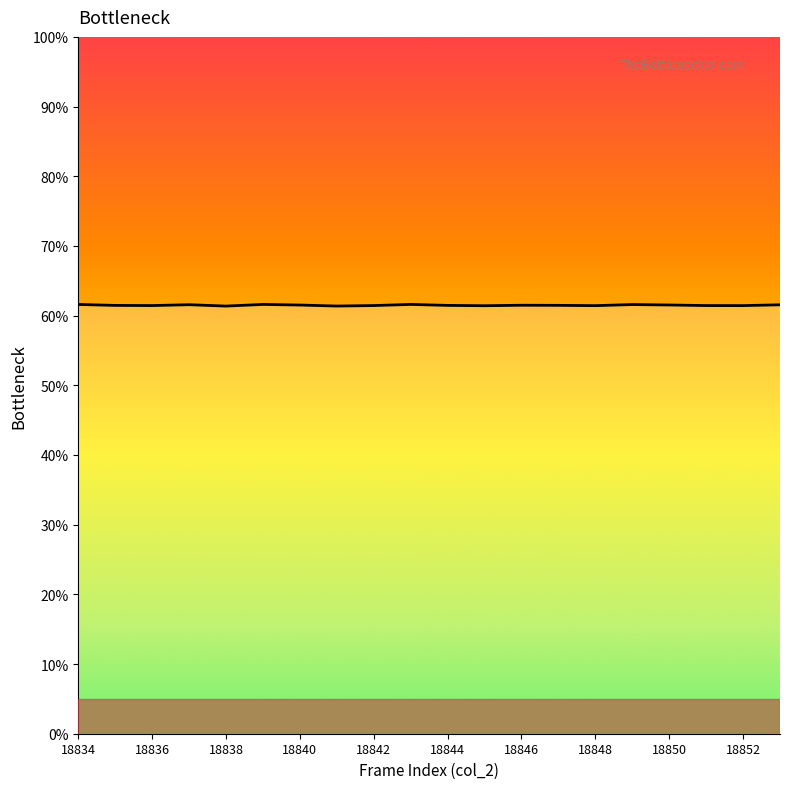

The value at 17 is 61.4. True or false?

True